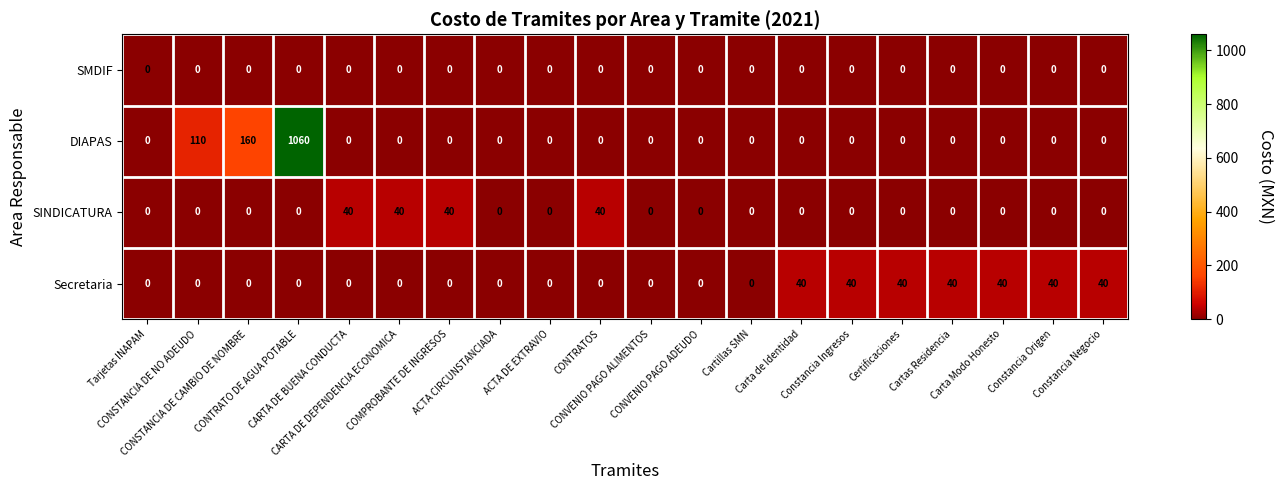

What is the difference between the maximum and minimum values in the Secretaria series?

40